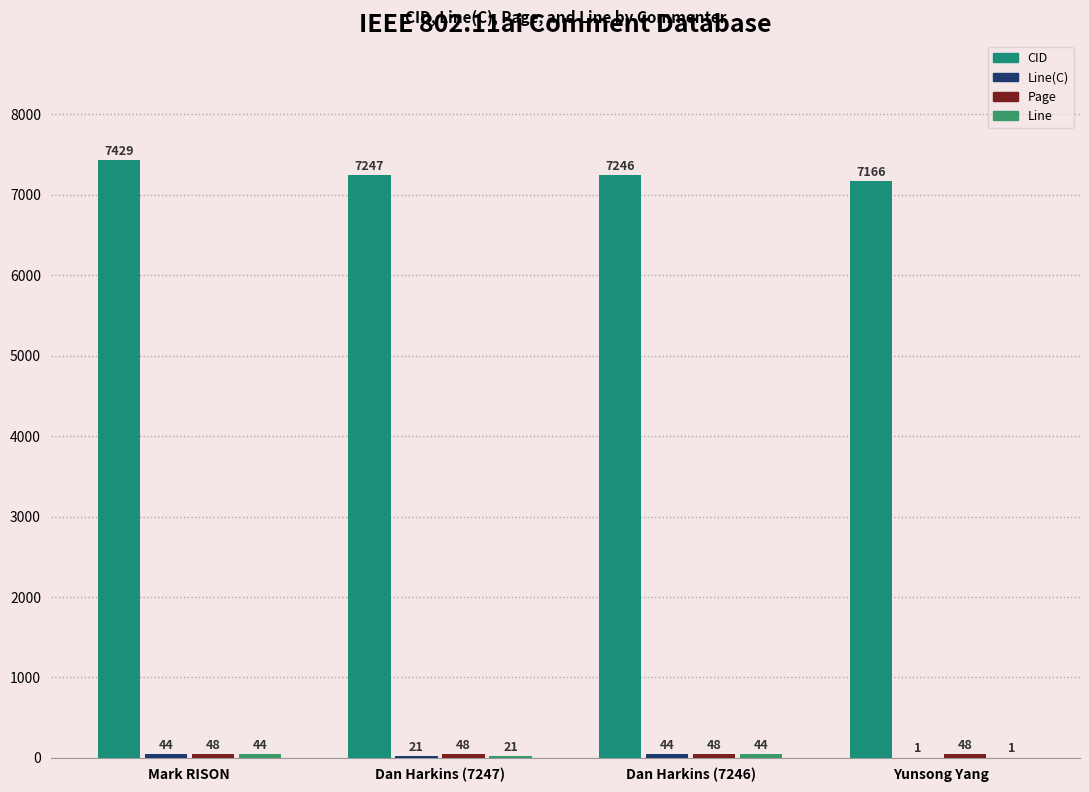

Count the number of categories in the chart.

4